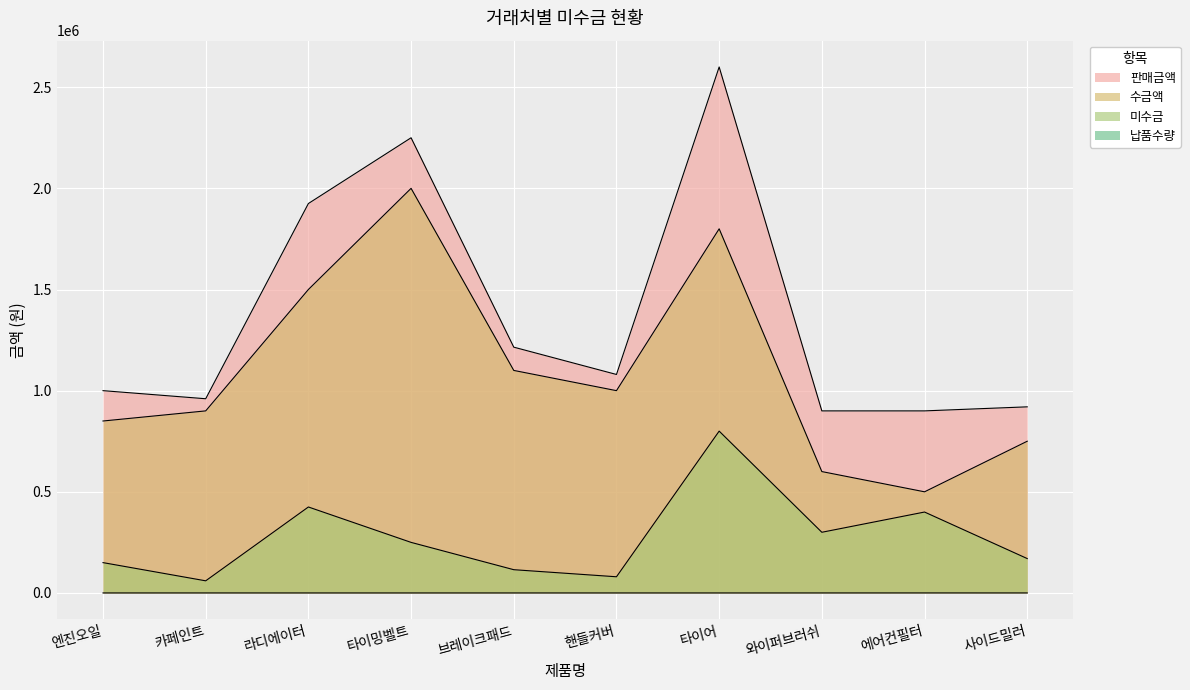

Between 카페인트 and 사이드밀러, which series saw the biggest shift?

수금액